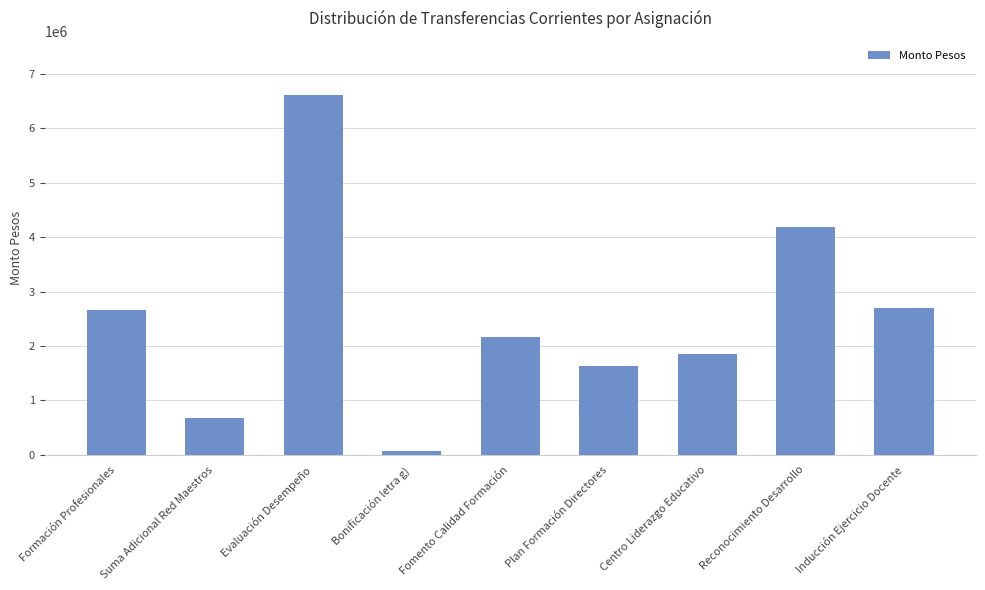

What is the difference between the values at Reconocimiento Desarrollo and Inducción Ejercicio Docente?

1492895